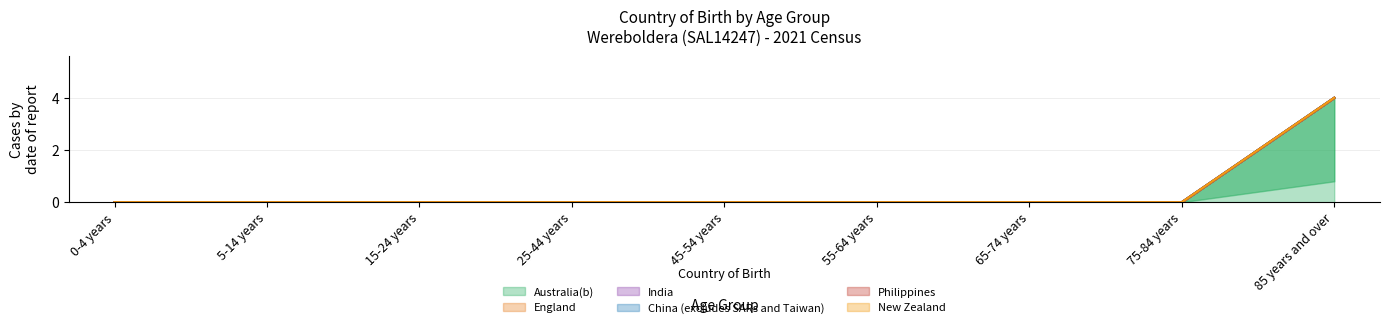

True or false: Australia(b) and England intersect in this chart.

False